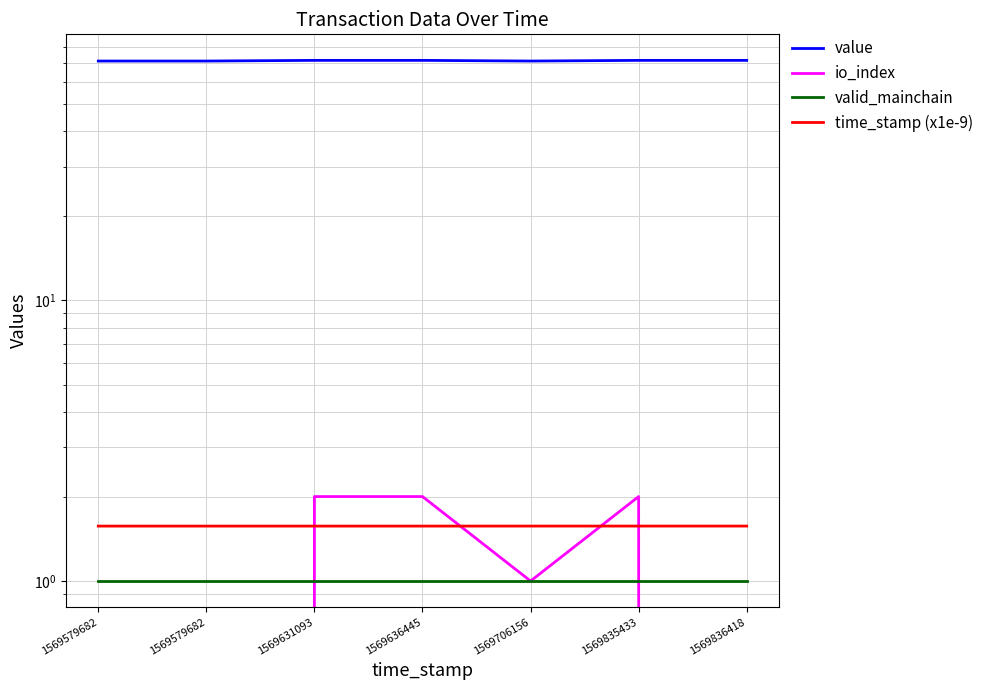

How many lines are shown in the chart?

4